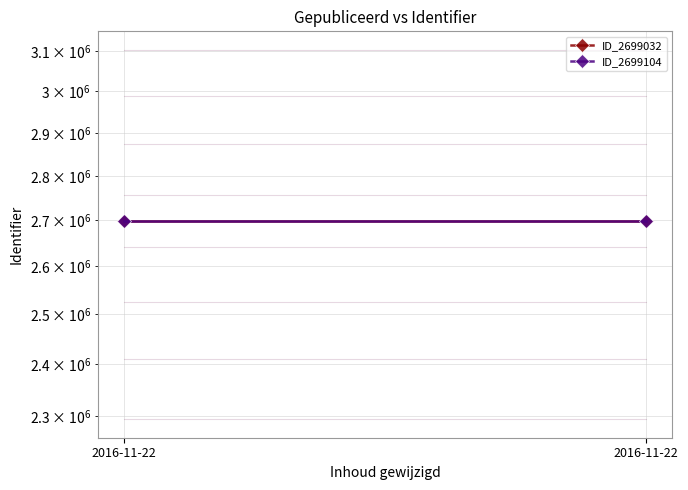

What is the highest value of the ID_2699032 series?

2699032